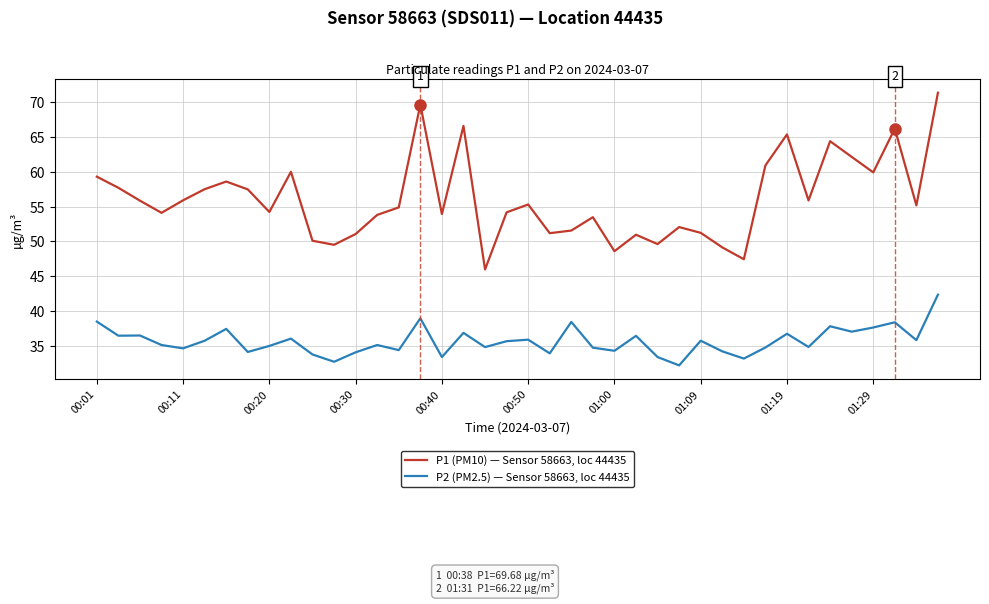

Which series has the largest range (max minus min)?

P1 (PM10) — Sensor 58663, loc 44435